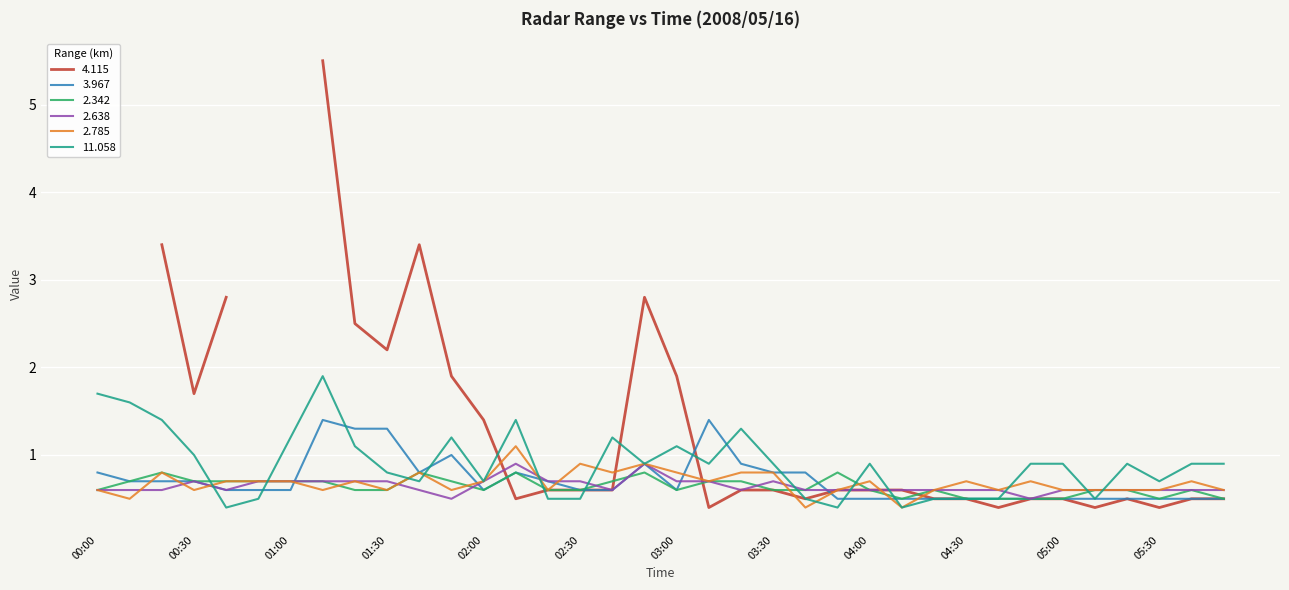

True or false: 2.342 has a value of 0.2 at 04:00.

False